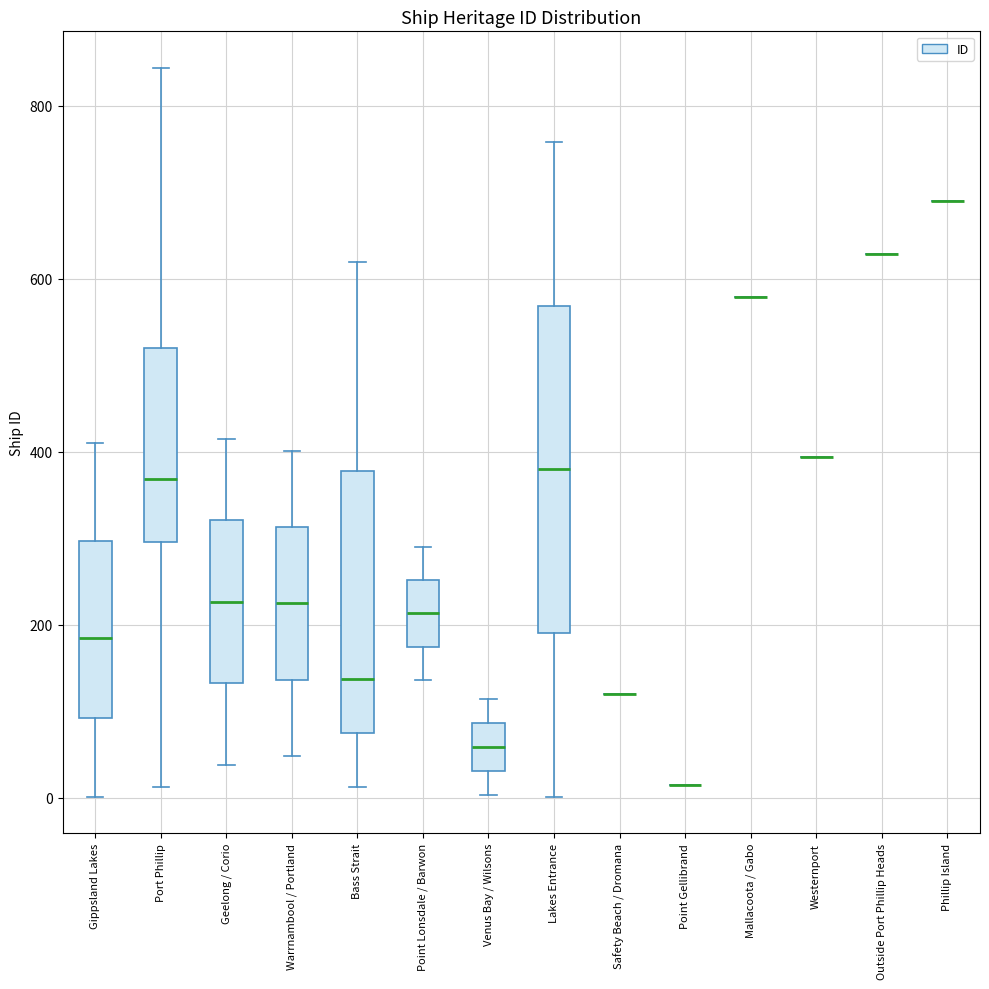

Reading left to right, read every box against the y-axis: the position of its median line, the range the box covers, and the ends of its whiskers. The values are not printed on the chart, so give them approximately, as read against the axis.

Gippsland Lakes: median 180, box 100 to 300, whiskers 0 to 420
Port Phillip: median 360, box 300 to 520, whiskers 20 to 840
Geelong / Corio: median 220, box 140 to 320, whiskers 40 to 420
Warrnambool / Portland: median 220, box 140 to 320, whiskers 40 to 400
Bass Strait: median 140, box 80 to 380, whiskers 20 to 620
Point Lonsdale / Barwon: median 220, box 180 to 260, whiskers 140 to 300
Venus Bay / Wilsons: median 60, box 40 to 80, whiskers 0 to 120
Lakes Entrance: median 380, box 200 to 560, whiskers 0 to 760
Safety Beach / Dromana: box collapsed to a line at 120, whiskers 120 to 120
Point Gellibrand: box collapsed to a line at 20, whiskers 20 to 20
Mallacoota / Gabo: box collapsed to a line at 580, whiskers 580 to 580
Westernport: box collapsed to a line at 400, whiskers 400 to 400
Outside Port Phillip Heads: box collapsed to a line at 620, whiskers 620 to 620
Phillip Island: box collapsed to a line at 700, whiskers 700 to 700